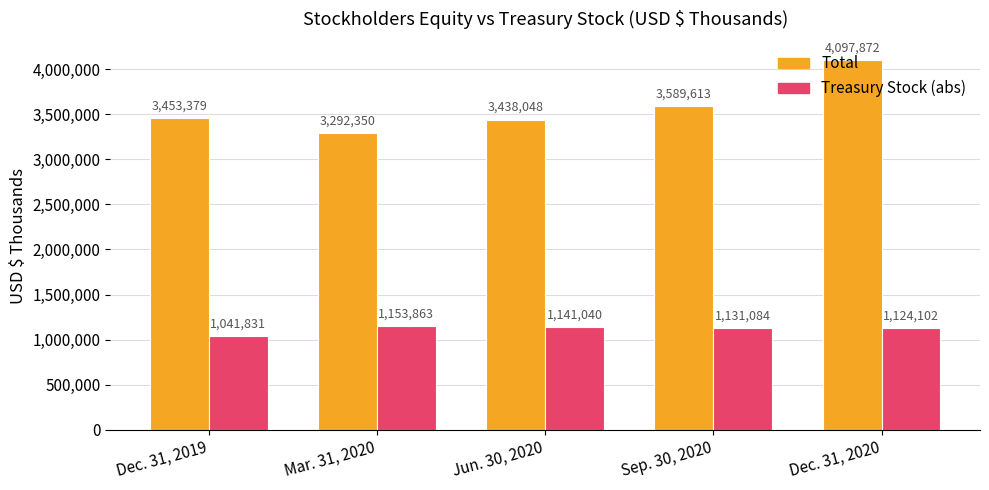

What is the difference between the maximum and minimum values in the Treasury Stock (abs) series?

112032